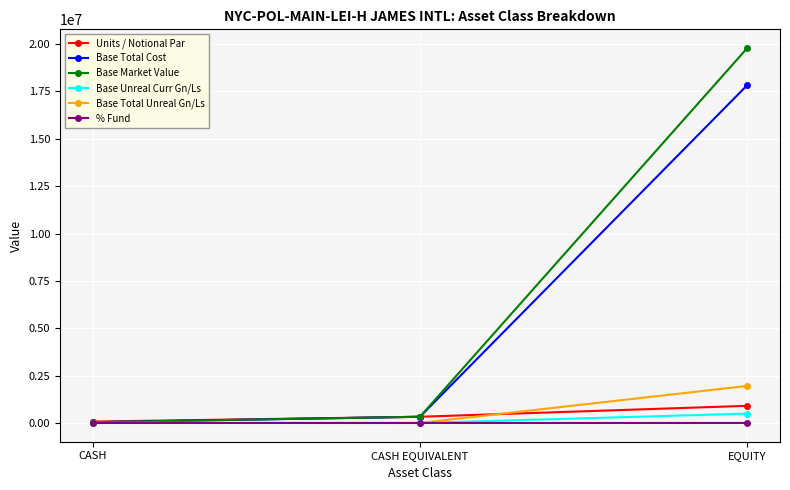

At which label does Base Total Cost reach its minimum?

CASH